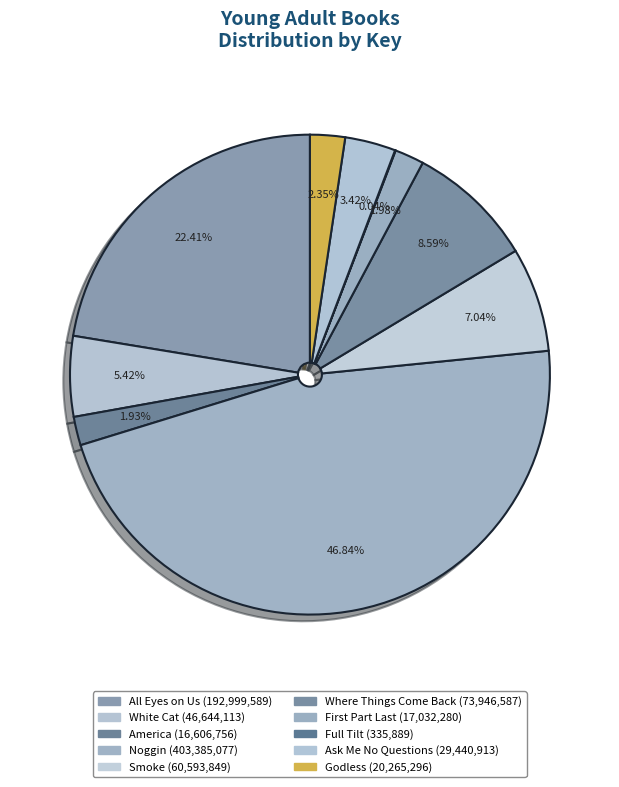

To the nearest percent, what is the difference between the Ask Me No Questions and Full Tilt slice percentages?

3%